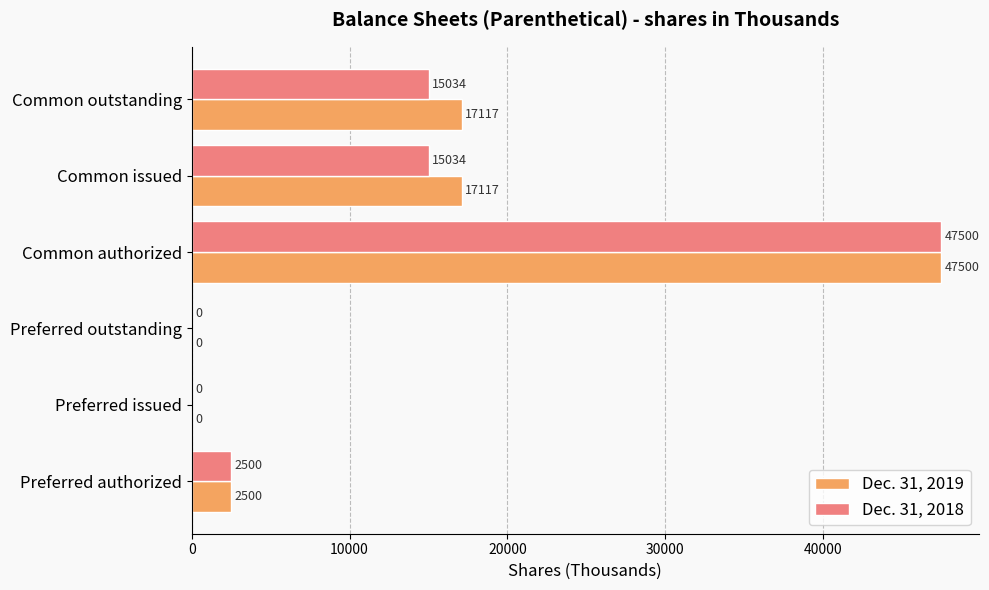

Is the value of Dec. 31, 2019 at Preferred issued greater than the value of Dec. 31, 2018 at Common authorized?

No